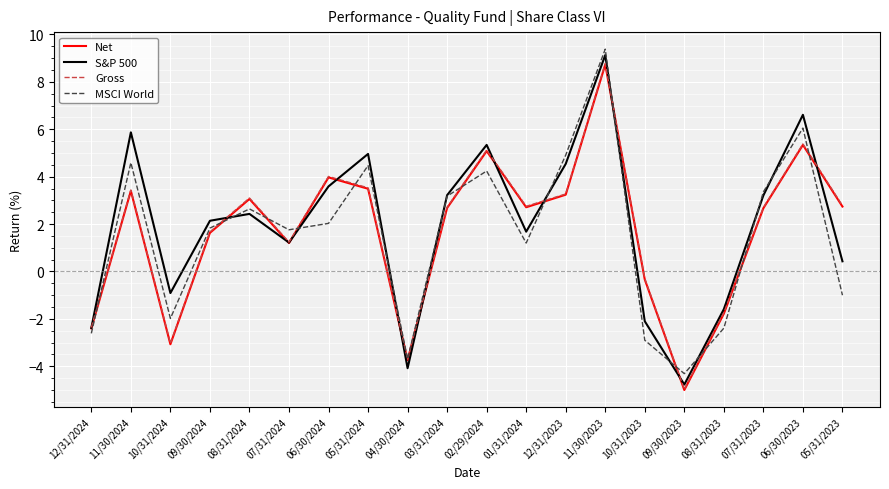

Read the MSCI World value at 10/31/2024.

-2.0